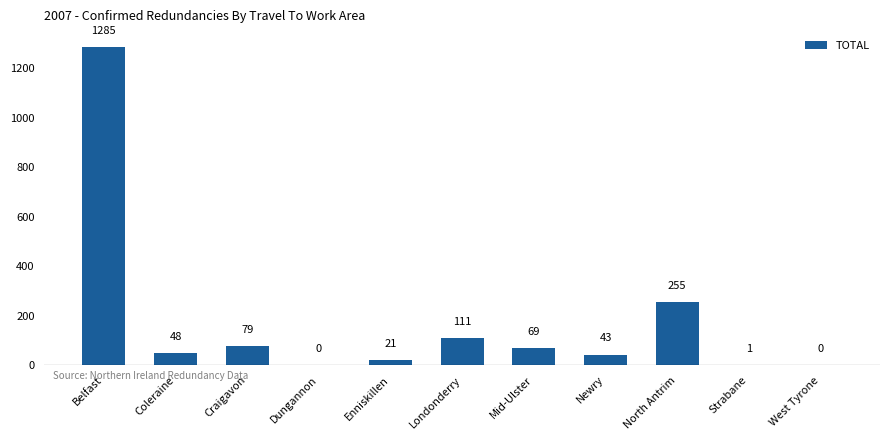

How many distinct data groups are displayed?

1